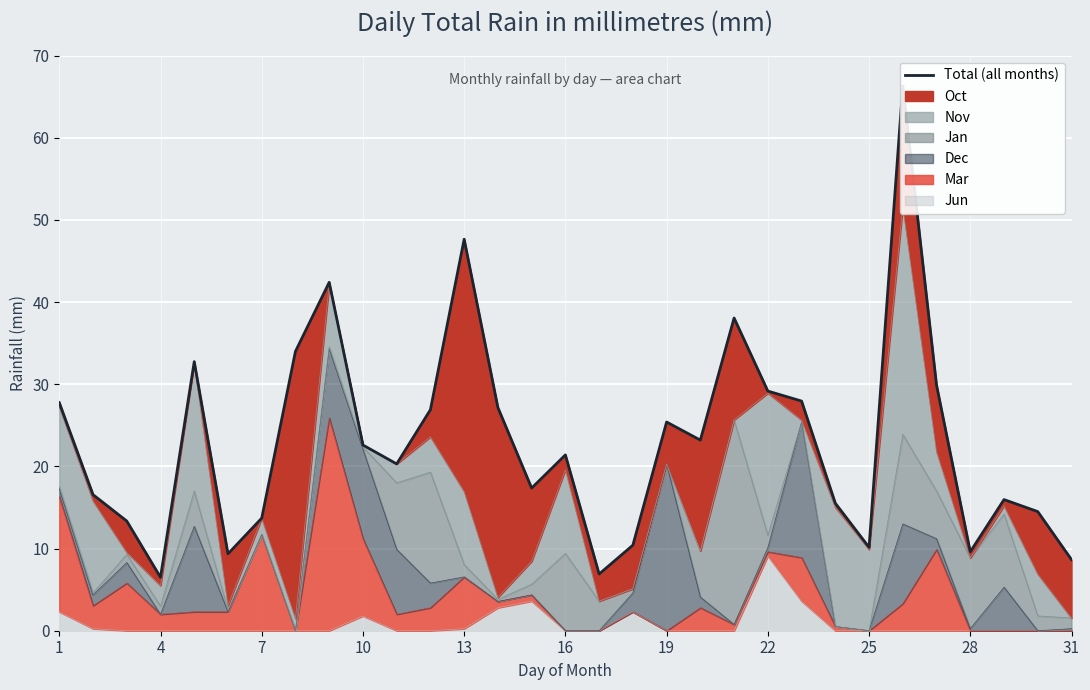

How many points are higher than both their immediate neighbors (excluding endpoints)?

8